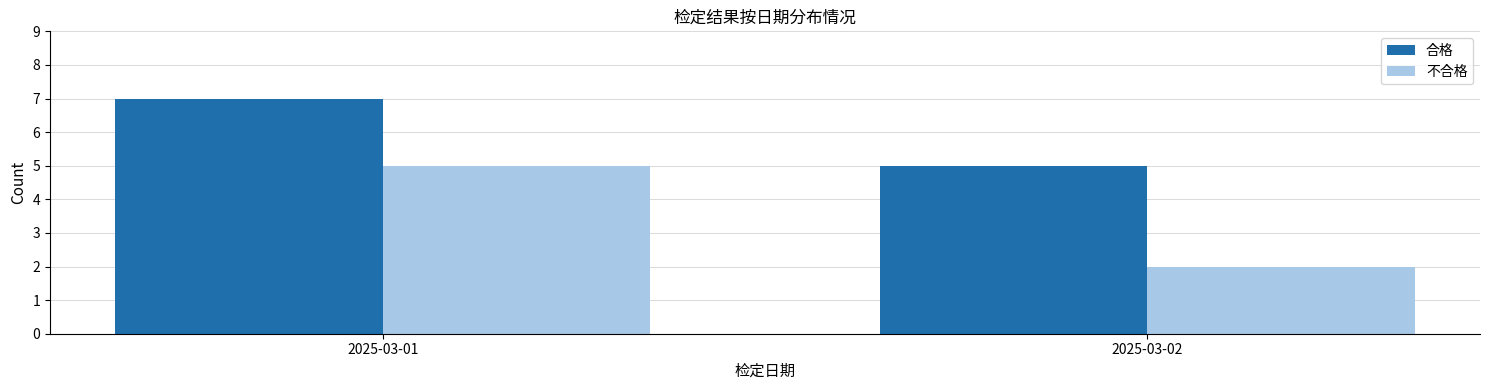

Reading right to left, transcribe all the data shown in this chart.

合格: 2025-03-02=5	2025-03-01=7
不合格: 2025-03-02=2	2025-03-01=5